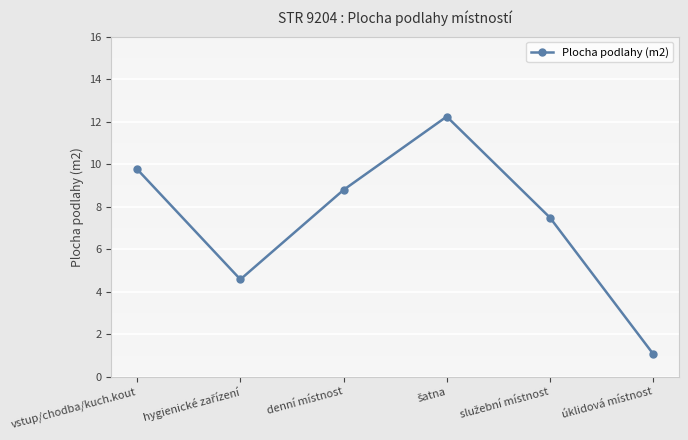

Is it true that the value at denní místnost is 8.8?

True